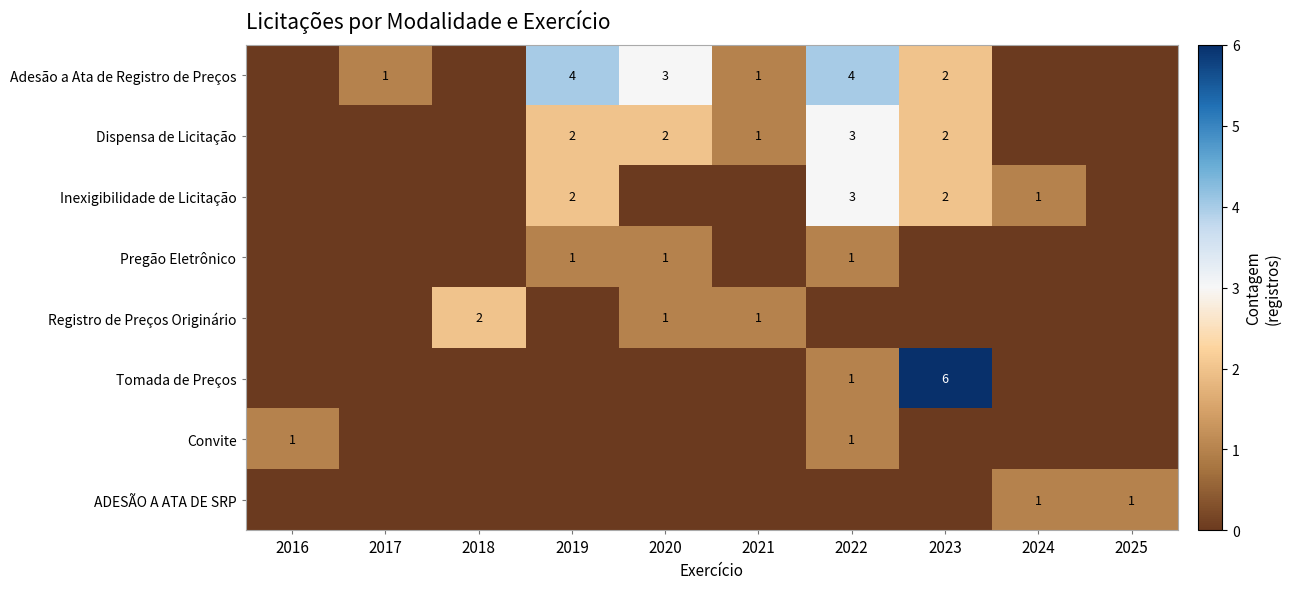

The Adesão a Ata de Registro de Preços series shows 5 at 2022. True or false?

False